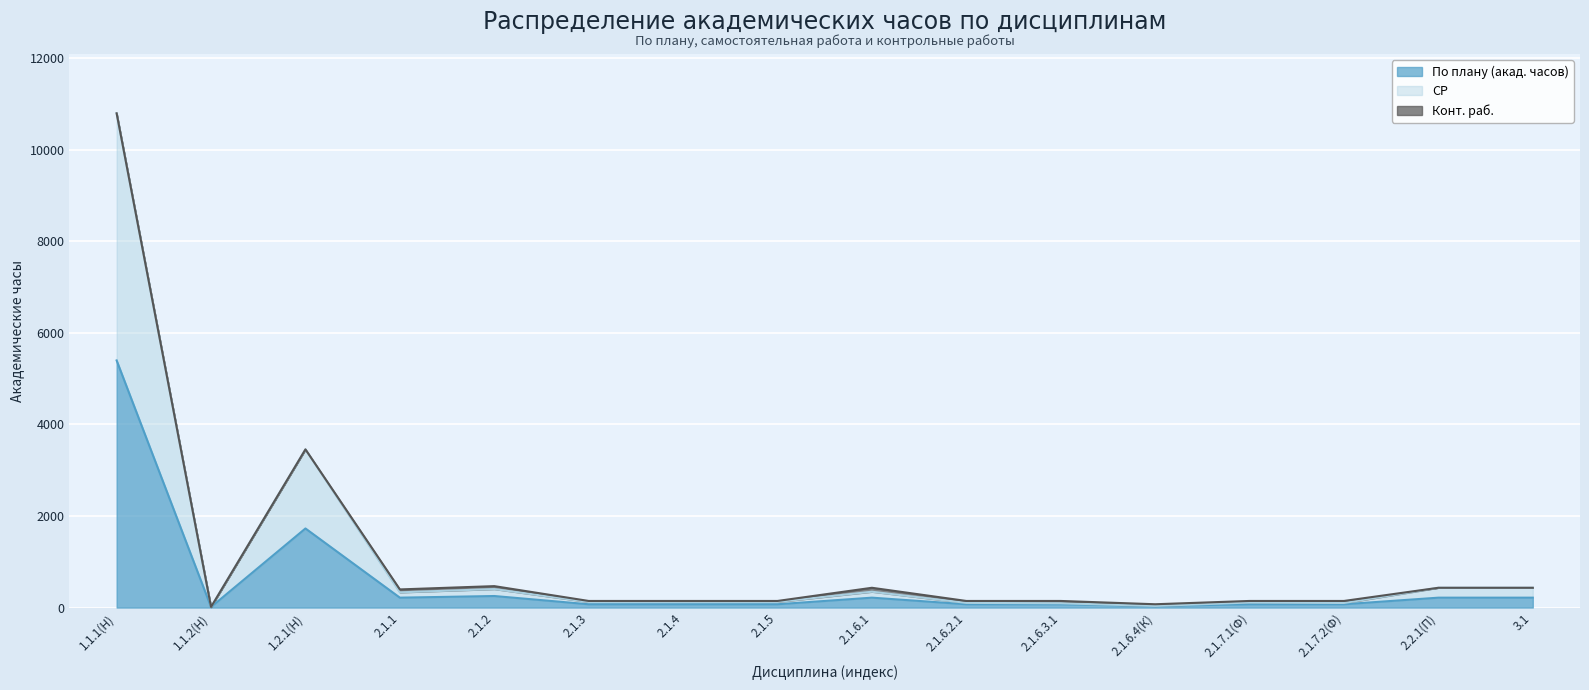

What is the label of the 3rd point from the right?

2.1.7.2(Ф)